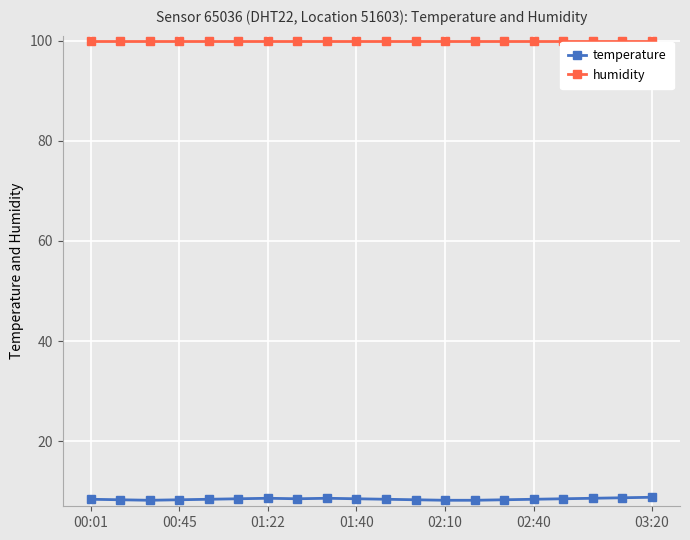

List the series in order of their overall mean, lowest first.

temperature, humidity